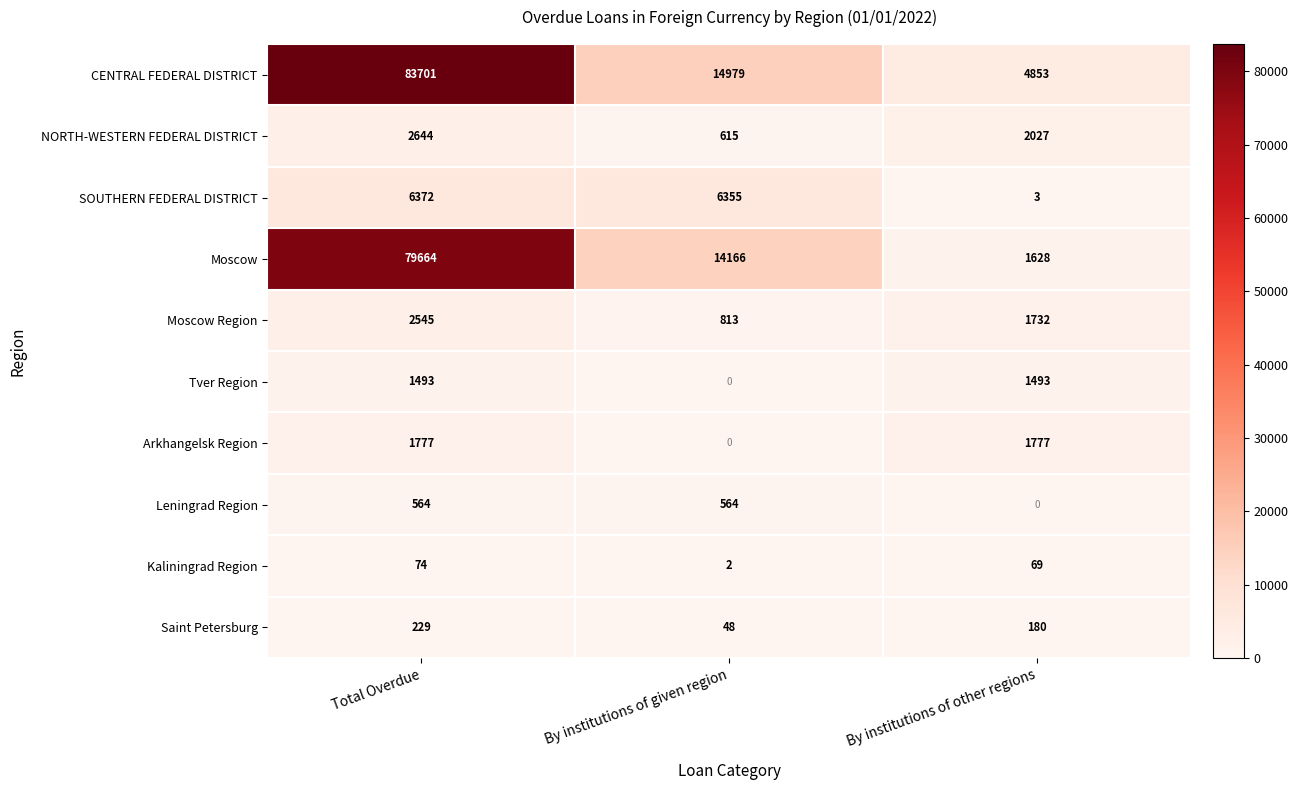

At which label does NORTH-WESTERN FEDERAL DISTRICT first exceed 2027?

Total Overdue